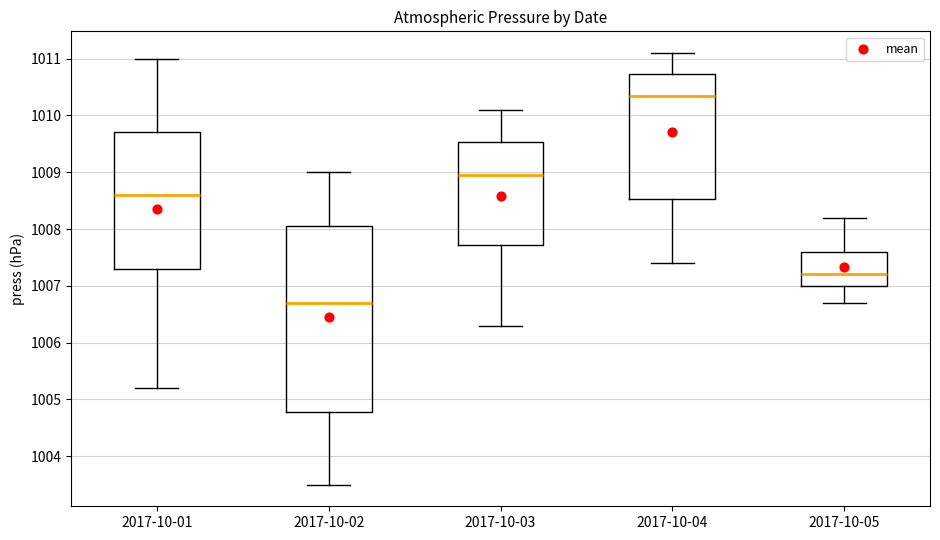

Reading left to right, transcribe this box plot: for each box, give where its median line is, the range the box spans, and where its two whiskers end, as read against the y-axis. The values are not printed on the chart, so give them approximately, as read against the axis.

2017-10-01: median 1008.6, box 1007.3 to 1009.7, whiskers 1005.2 to 1011.0
2017-10-02: median 1006.7, box 1004.8 to 1008.1, whiskers 1003.5 to 1009.0
2017-10-03: median 1009.0, box 1007.7 to 1009.5, whiskers 1006.3 to 1010.1
2017-10-04: median 1010.4, box 1008.5 to 1010.7, whiskers 1007.4 to 1011.1
2017-10-05: median 1007.2, box 1007.0 to 1007.6, whiskers 1006.7 to 1008.2